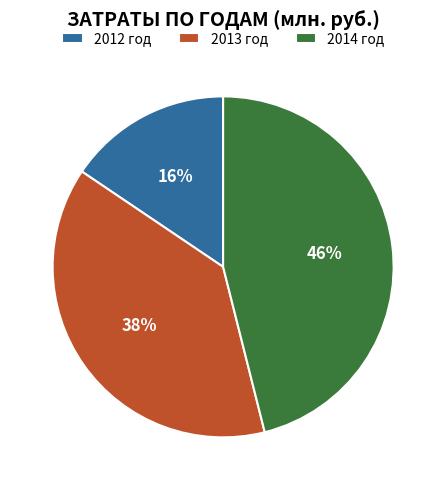

Does 2014 год represent more than half of the total?

No